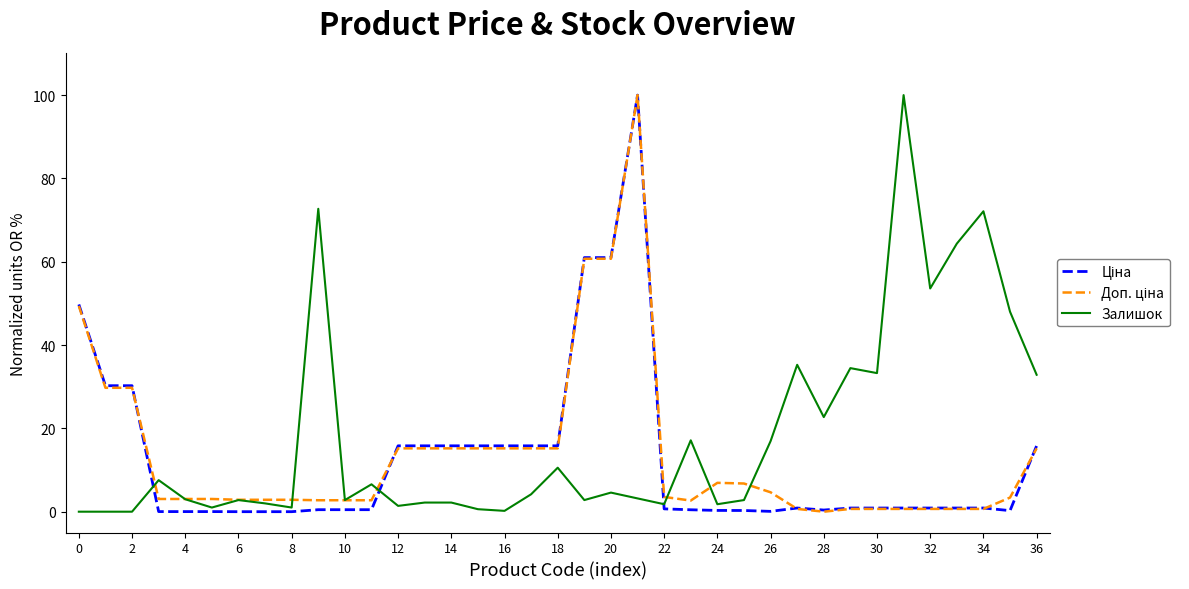

What is the value of the Доп. ціна point at the 13th from the left?

15.2